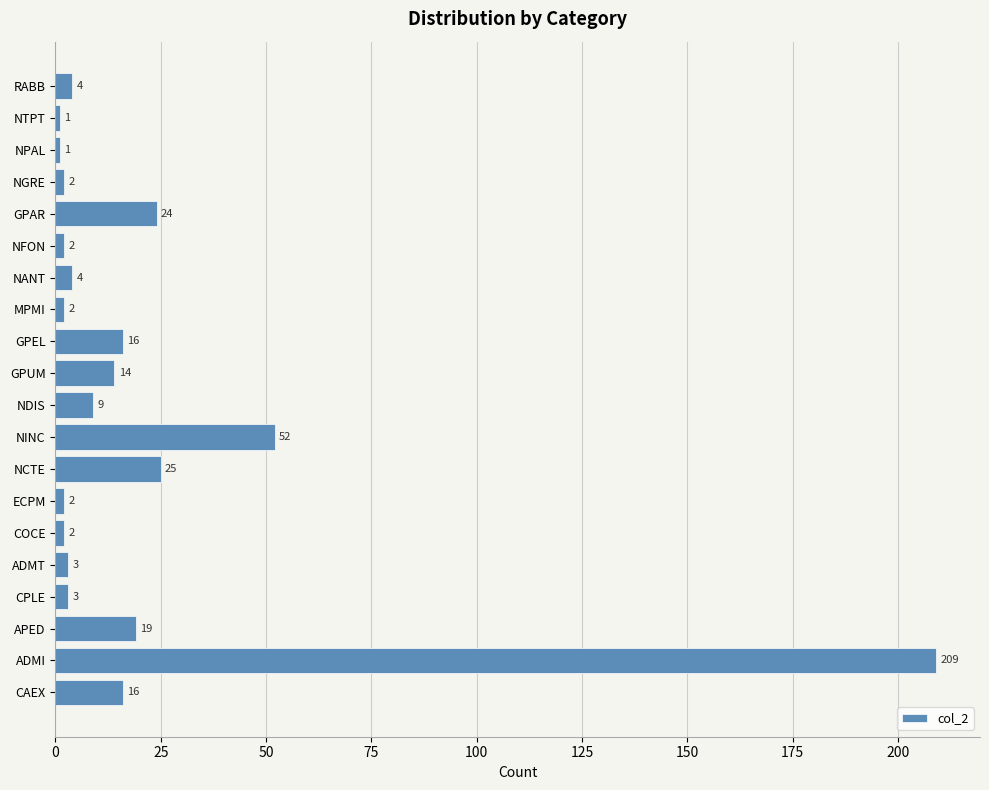

True or false: the data shows 69 at NINC.

False